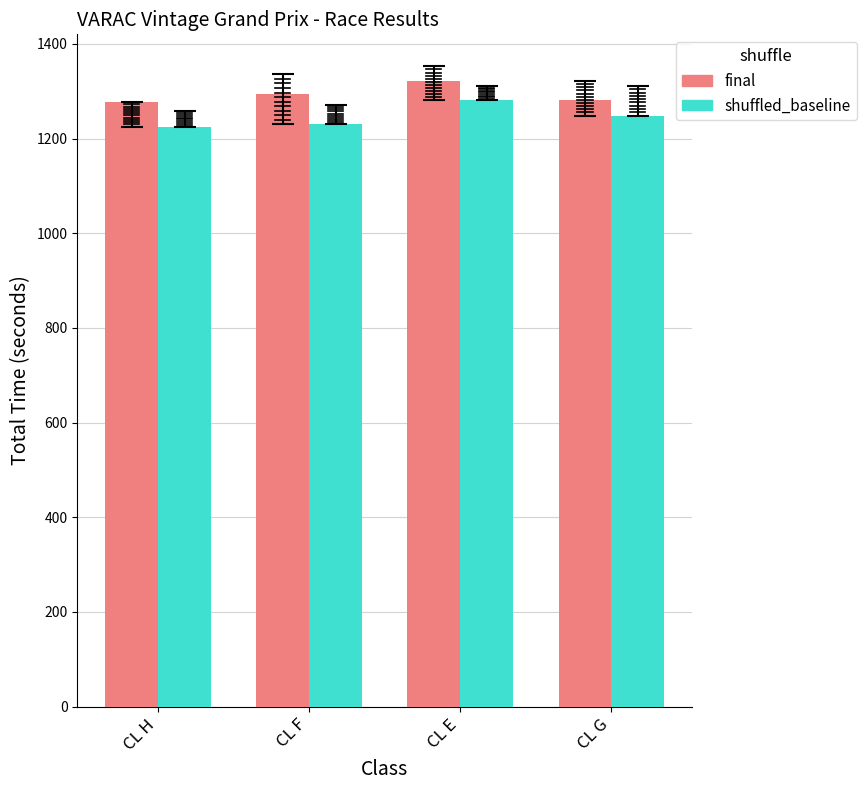

Rank the series by their maximum value, from lowest to highest.

shuffled_baseline, final